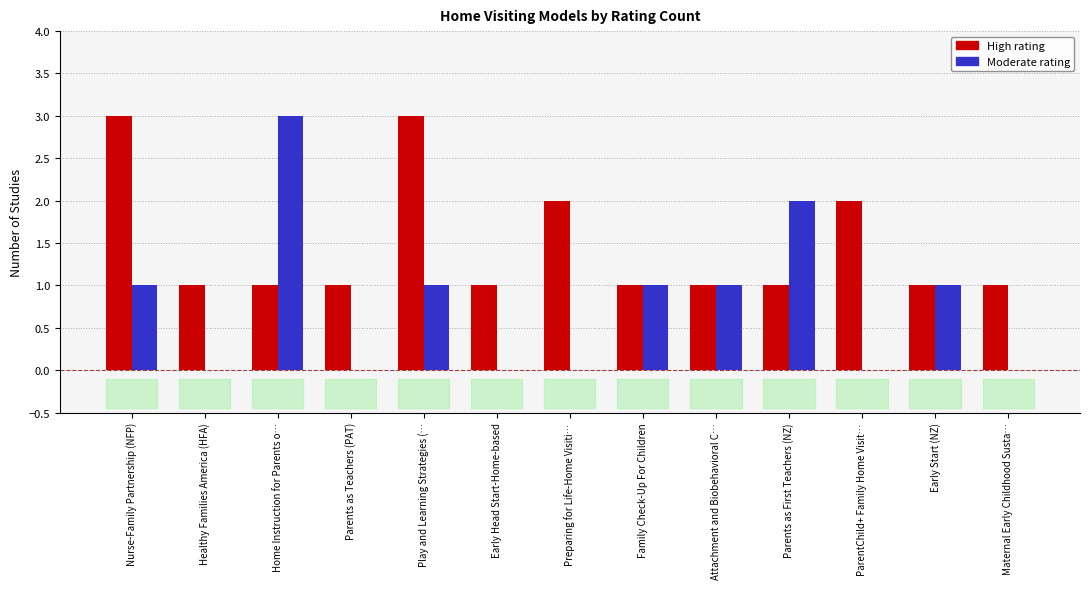

What is the spread (max minus min) of values at Nurse-Family Partnership (NFP)?

2